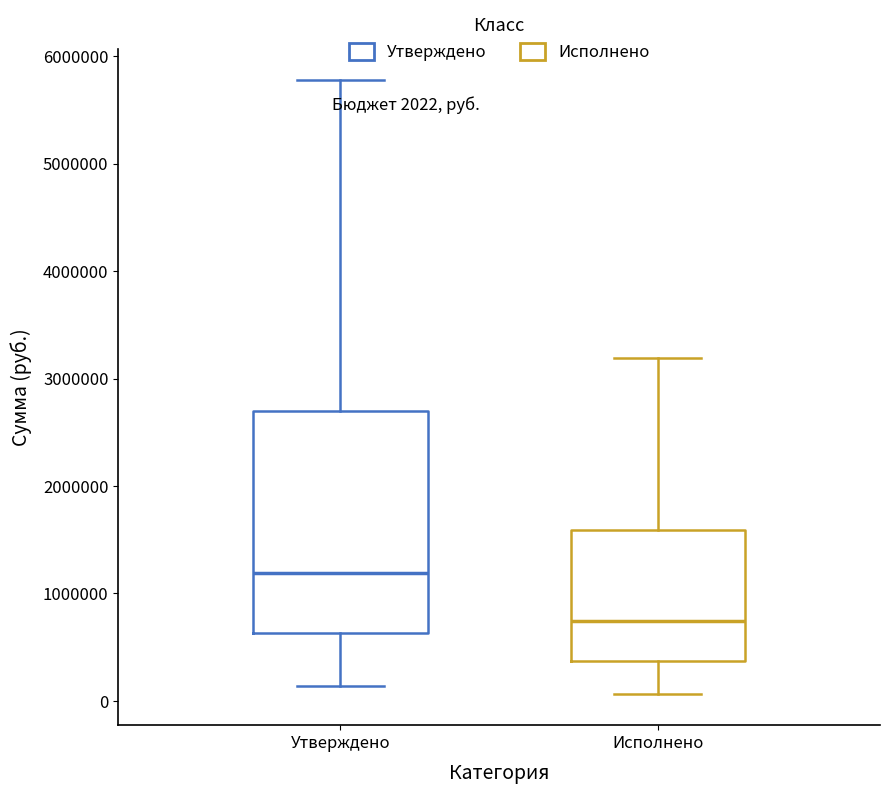

Which box is the tallest, from its lower edge to its upper edge?

Утверждено